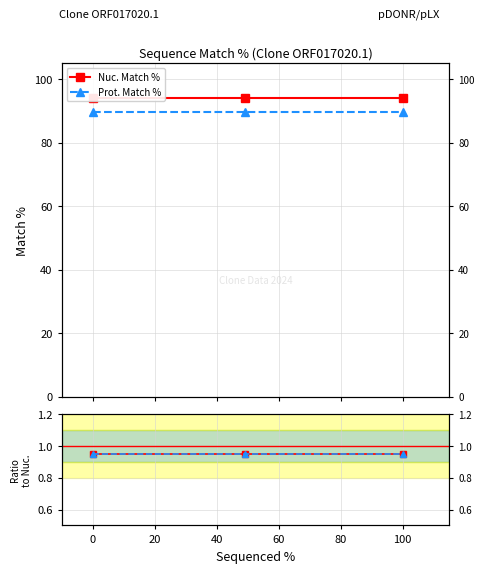

Count the number of categories in the chart.

3